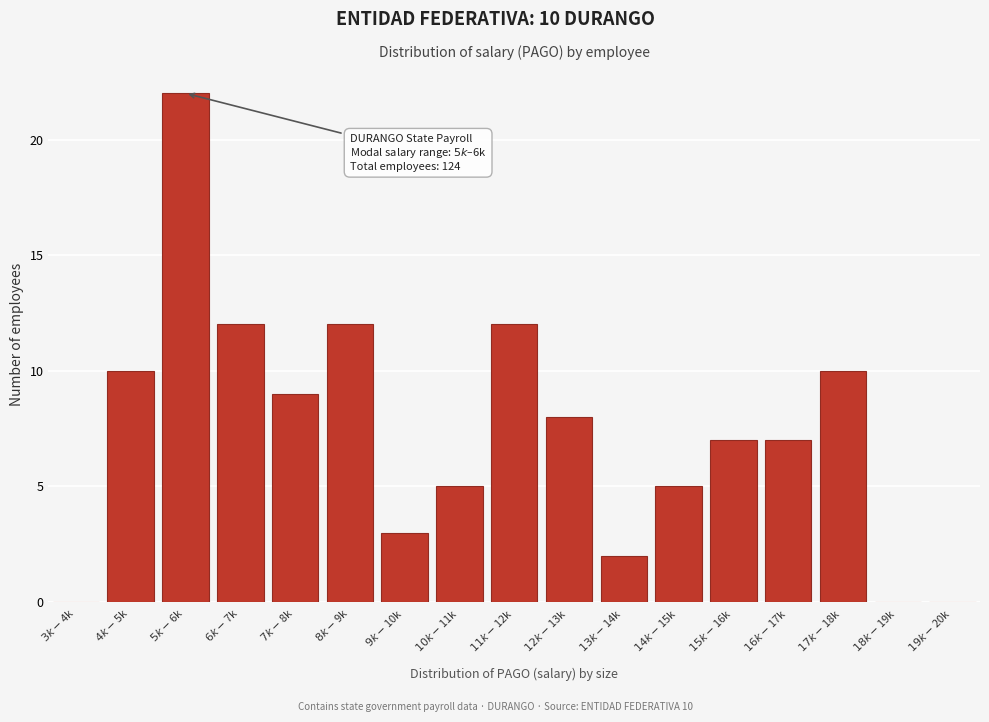

What is the maximum value shown in the chart?

22